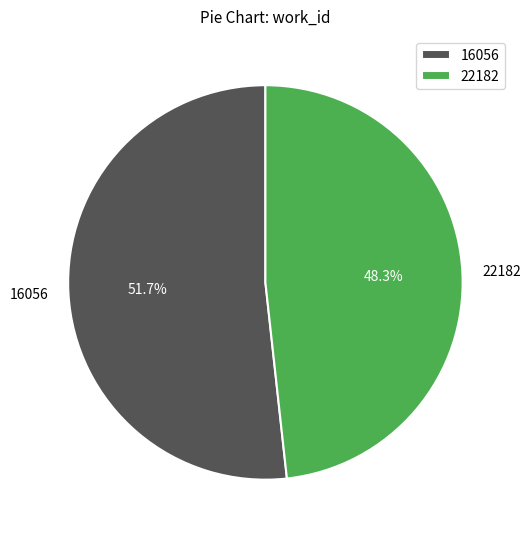

What is the largest slice in the pie chart?

16056